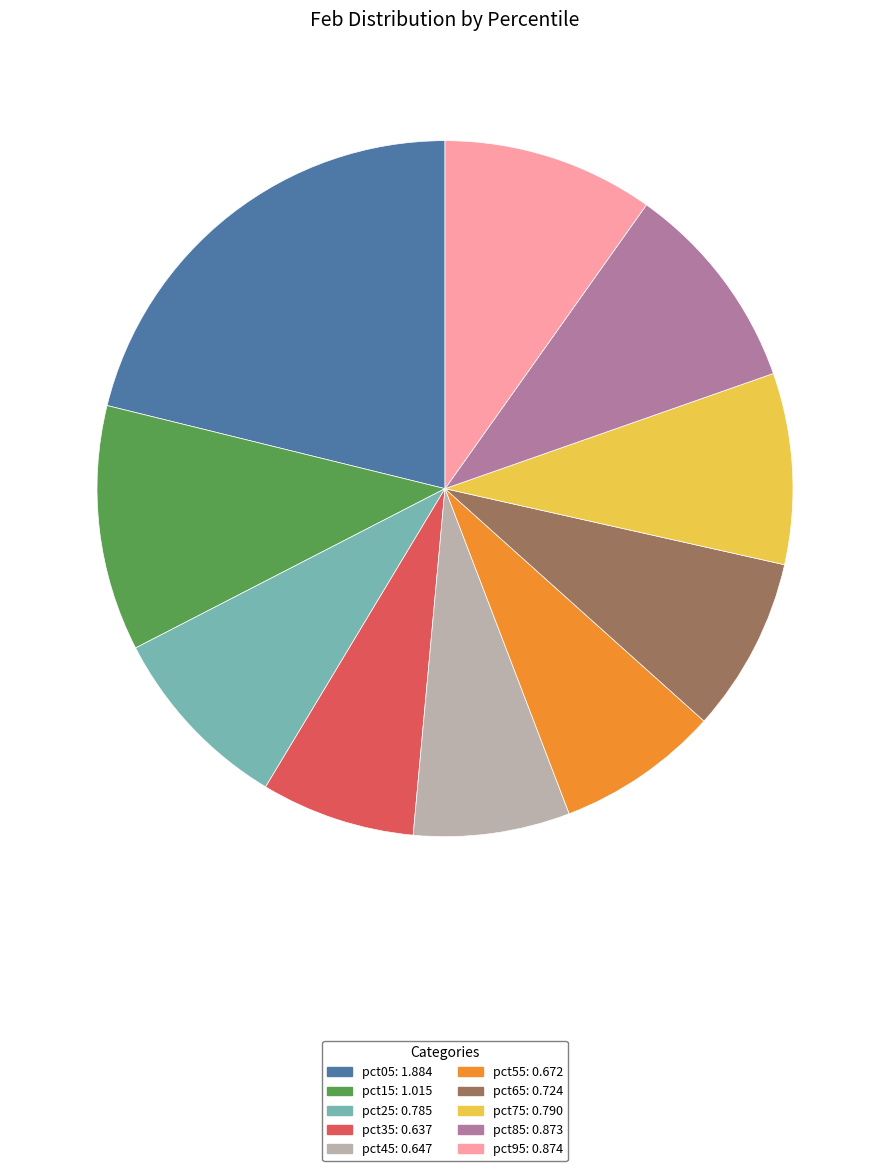

Do pct55 and pct75 together represent more than half of the pie?

No